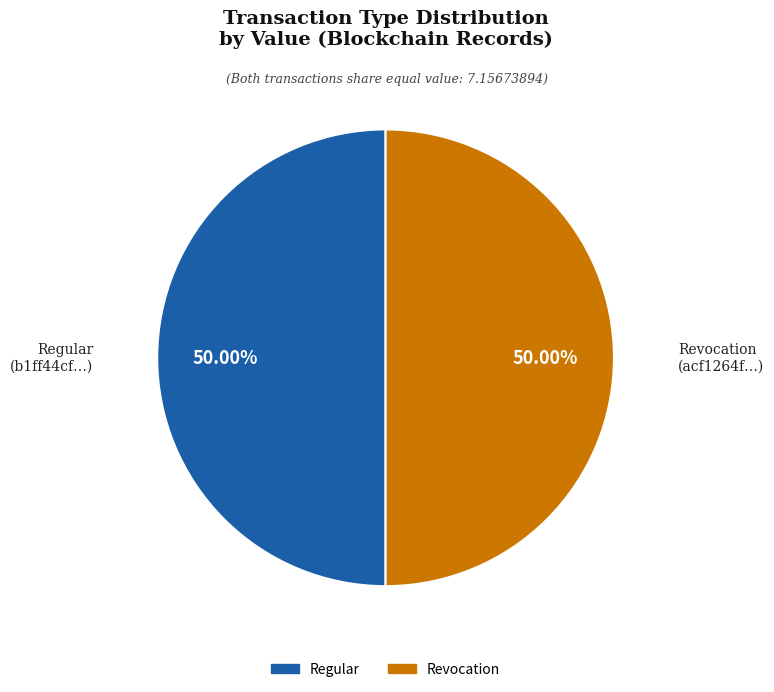

How many slices are in this pie chart?

2